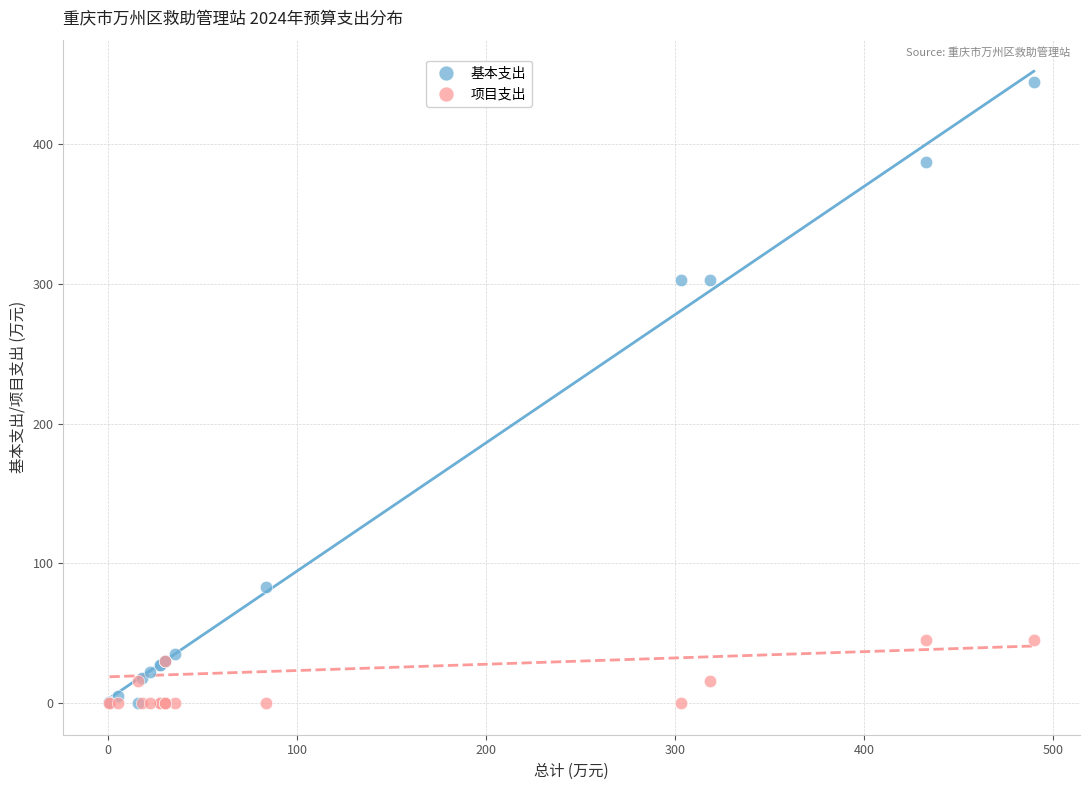

Which series has the largest Y range (max minus min)?

基本支出